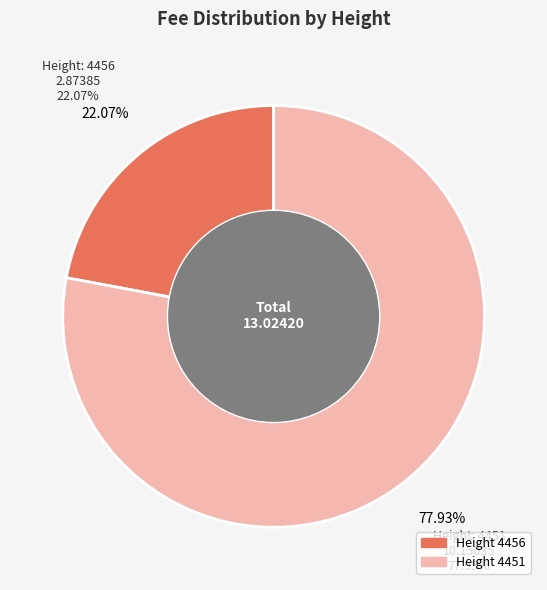

Does any single category account for the majority?

Yes